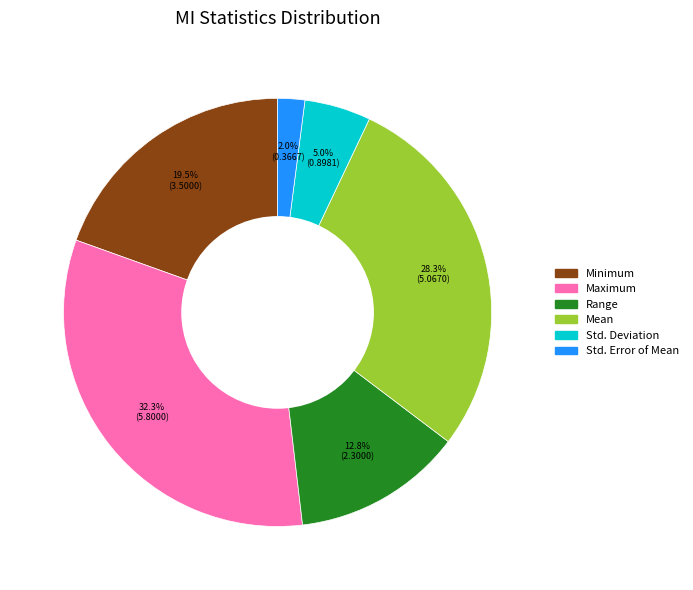

Which slice is the largest?

Maximum